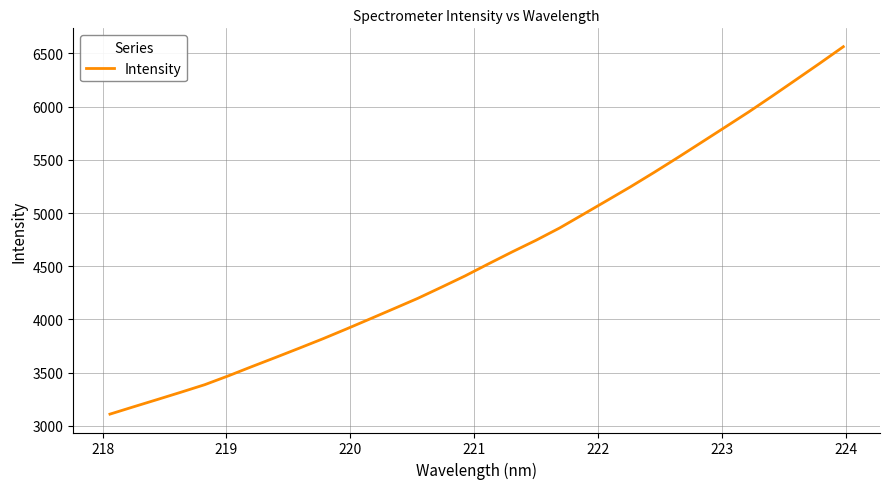

True or false: there are more than 1 points higher than both neighbors.

False